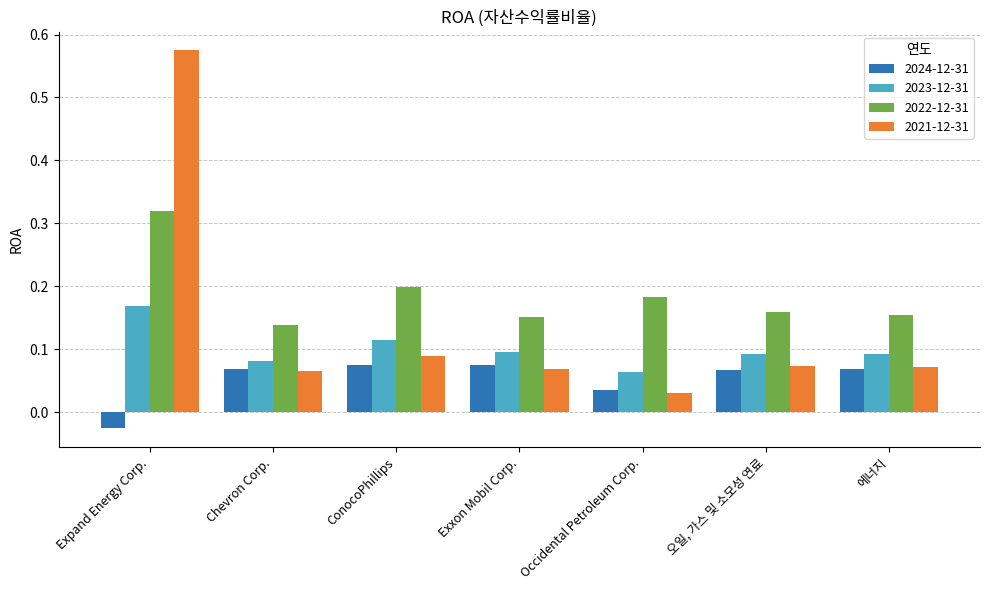

True or false: 2021-12-31 has a value of 0.1 at 오일, 가스 및 소모성 연료.

True